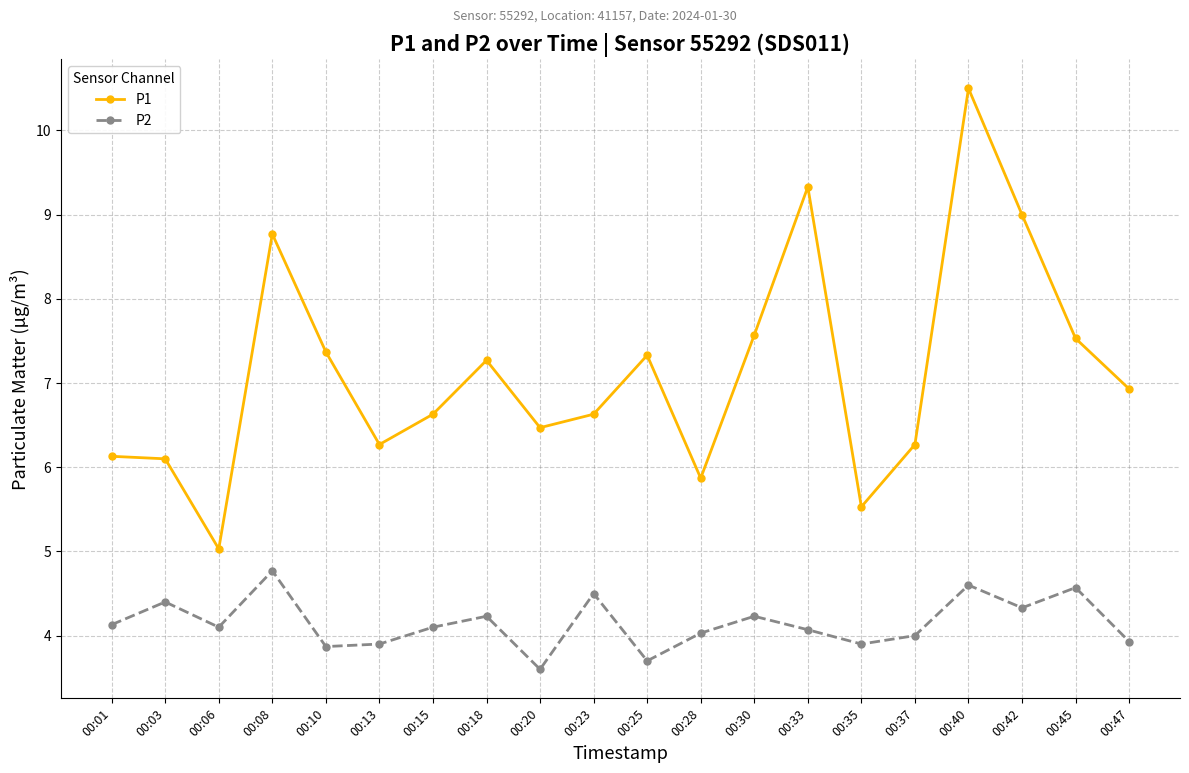

Which series has the largest total across all categories?

P1